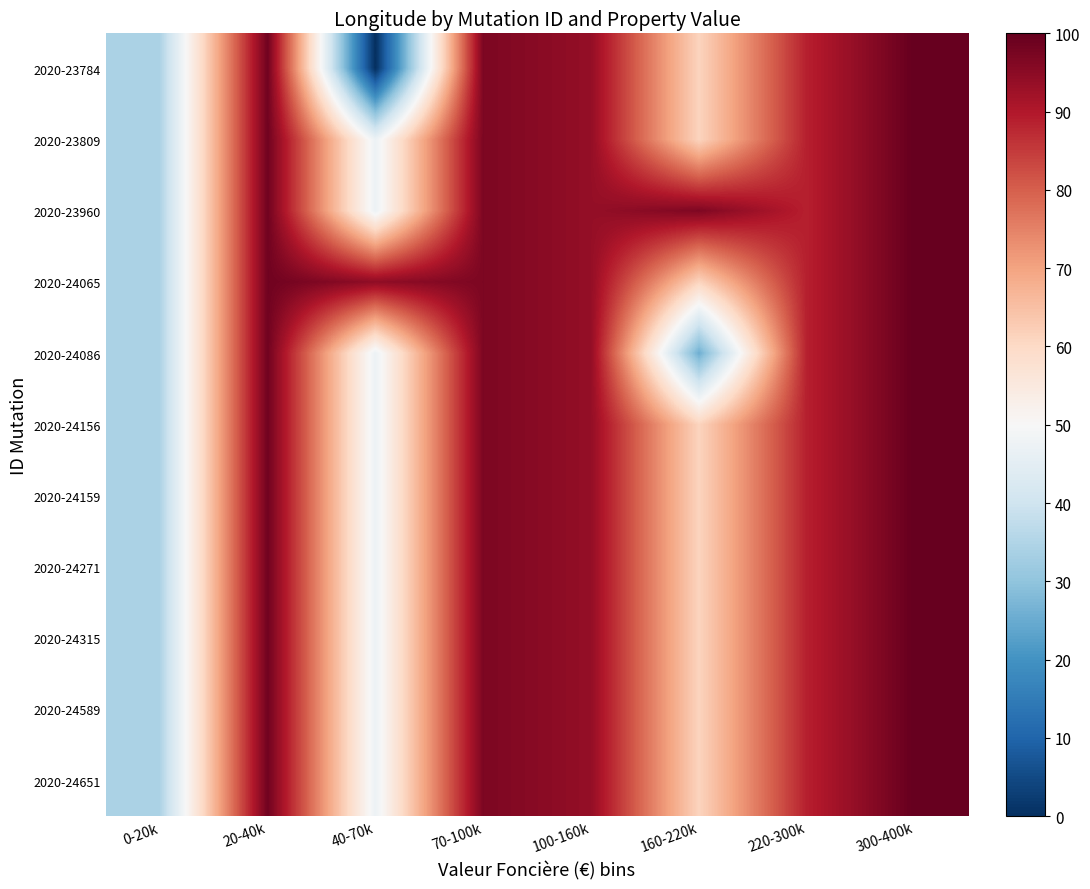

Reading left to right, extract all data points from this chart.

2020-23784: 0-20k=34.4	20-40k=98.5	40-70k=0.0	70-100k=96.9	100-160k=93.8	160-220k=61.1	220-300k=88.8	300-400k=100.0
2020-23809: 0-20k=34.4	20-40k=98.5	40-70k=47.2	70-100k=96.9	100-160k=93.8	160-220k=61.1	220-300k=88.8	300-400k=100.0
2020-23960: 0-20k=34.4	20-40k=98.5	40-70k=47.2	70-100k=96.9	100-160k=93.8	160-220k=96.7	220-300k=88.8	300-400k=100.0
2020-24065: 0-20k=34.4	20-40k=98.5	40-70k=94.4	70-100k=96.9	100-160k=93.8	160-220k=61.1	220-300k=88.8	300-400k=100.0
2020-24086: 0-20k=34.4	20-40k=98.5	40-70k=47.2	70-100k=96.9	100-160k=93.8	160-220k=25.5	220-300k=88.8	300-400k=100.0
2020-24156: 0-20k=34.4	20-40k=98.5	40-70k=47.2	70-100k=96.9	100-160k=93.8	160-220k=61.1	220-300k=88.8	300-400k=100.0
2020-24159: 0-20k=34.4	20-40k=98.5	40-70k=47.2	70-100k=96.9	100-160k=93.8	160-220k=61.1	220-300k=88.8	300-400k=100.0
2020-24271: 0-20k=34.4	20-40k=98.5	40-70k=47.2	70-100k=96.9	100-160k=93.8	160-220k=61.1	220-300k=88.8	300-400k=100.0
2020-24315: 0-20k=34.4	20-40k=98.5	40-70k=47.2	70-100k=96.9	100-160k=93.8	160-220k=61.1	220-300k=88.8	300-400k=100.0
2020-24589: 0-20k=34.4	20-40k=98.5	40-70k=47.2	70-100k=96.9	100-160k=93.8	160-220k=61.1	220-300k=88.8	300-400k=100.0
2020-24651: 0-20k=34.4	20-40k=98.5	40-70k=47.2	70-100k=96.9	100-160k=93.8	160-220k=61.1	220-300k=88.8	300-400k=100.0